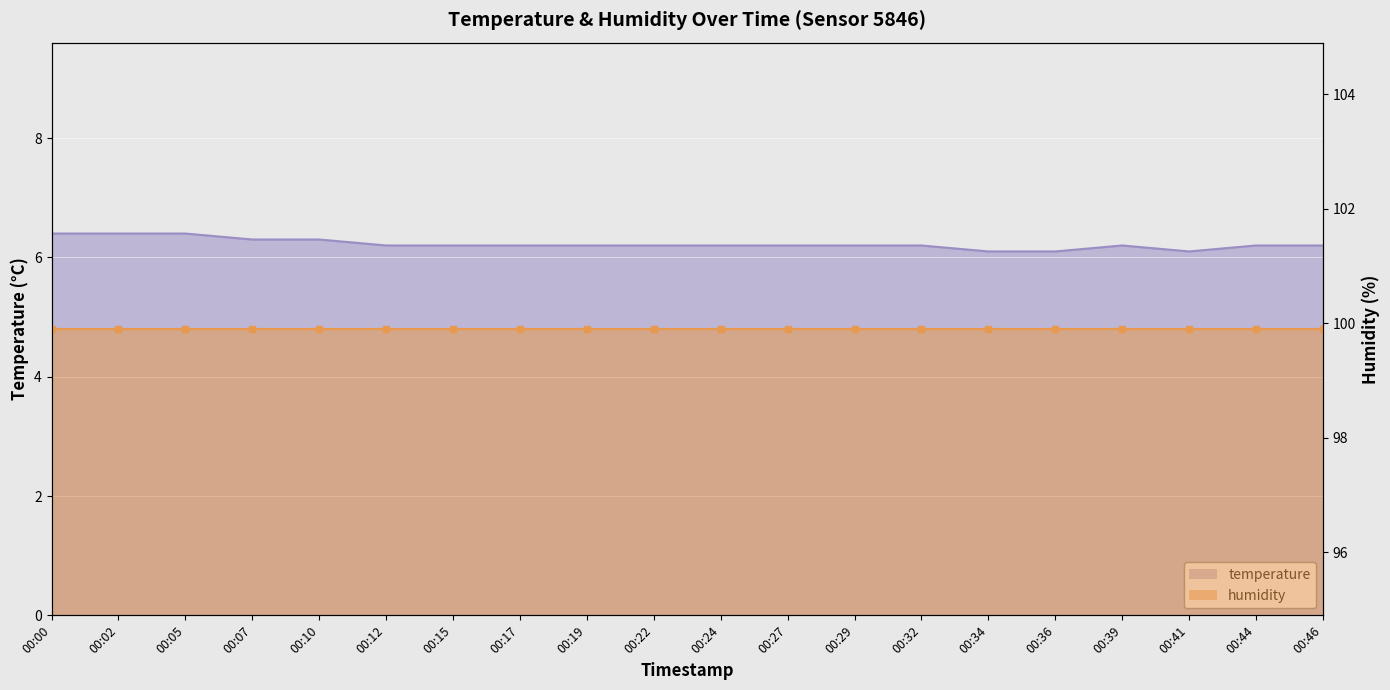

What is the sum of the values at 00:34 and 00:19?

12.3